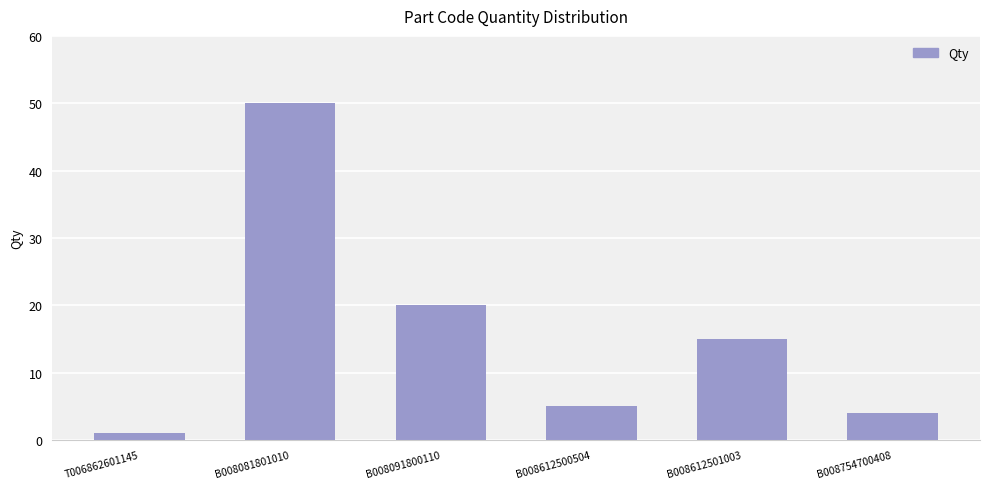

Reading left to right, what are all the values shown in this chart?

T006862601145=1	B008081801010=50	B008091800110=20	B008612500504=5	B008612501003=15	B008754700408=4